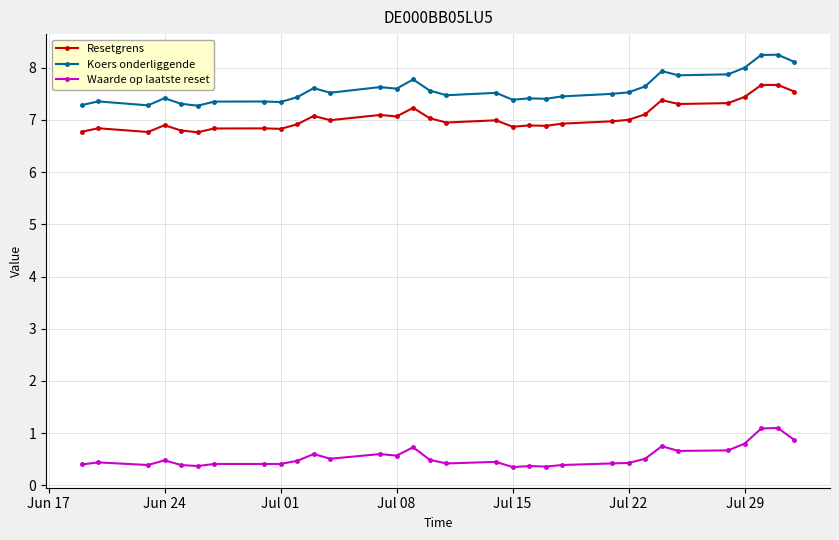

Which series has the widest spread of values?

Koers onderliggende